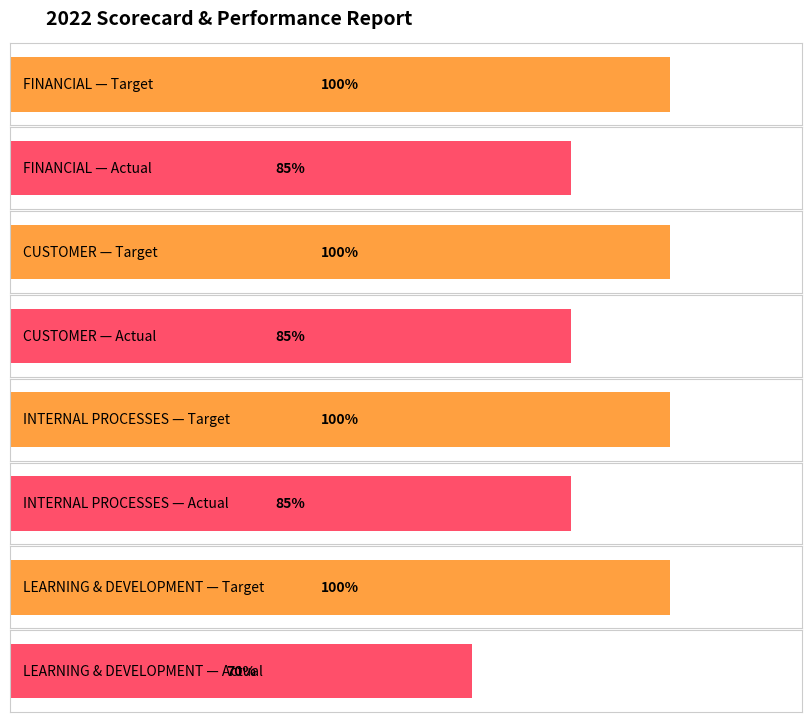

True or false: Actual has a value of 85 at FINANCIAL.

True